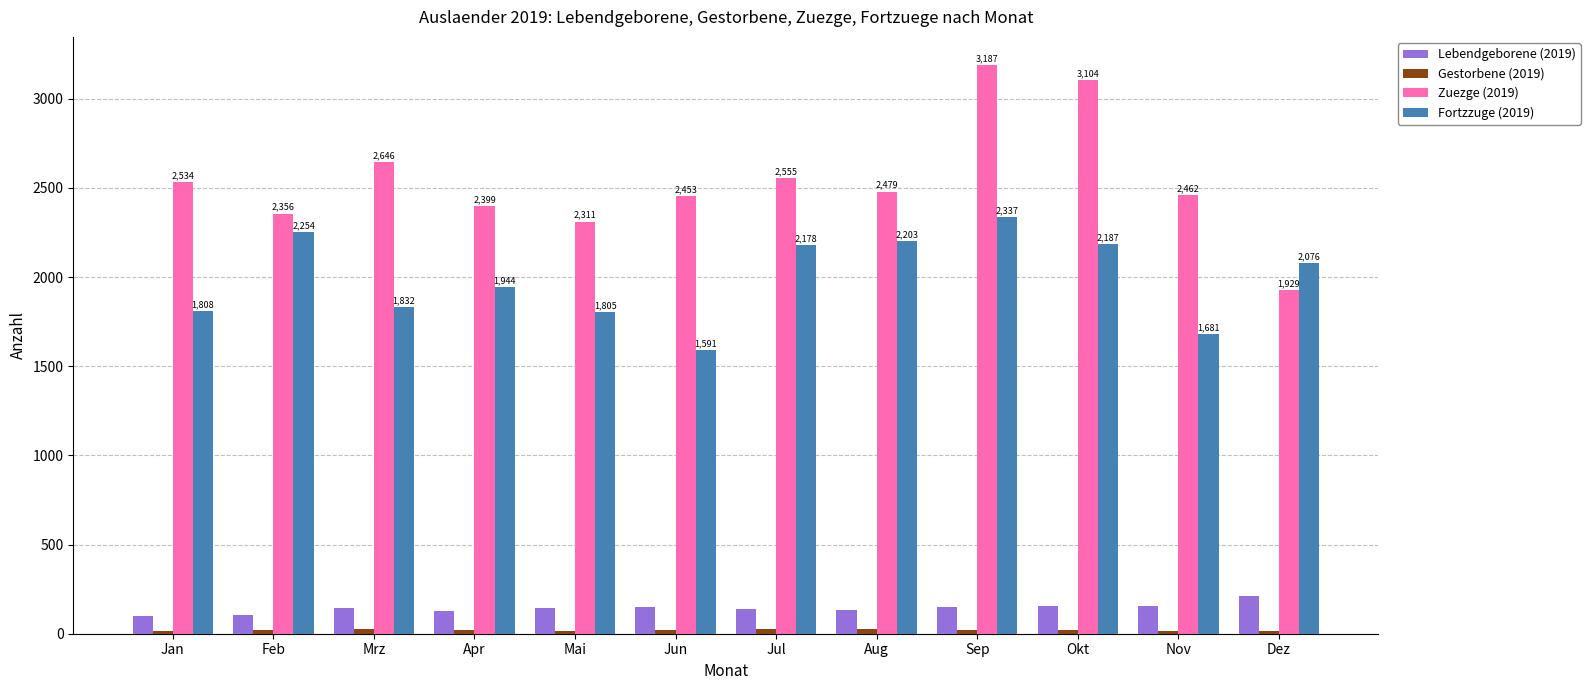

What is the value of the Zuezge (2019) bar at the 4th from the left?

2399